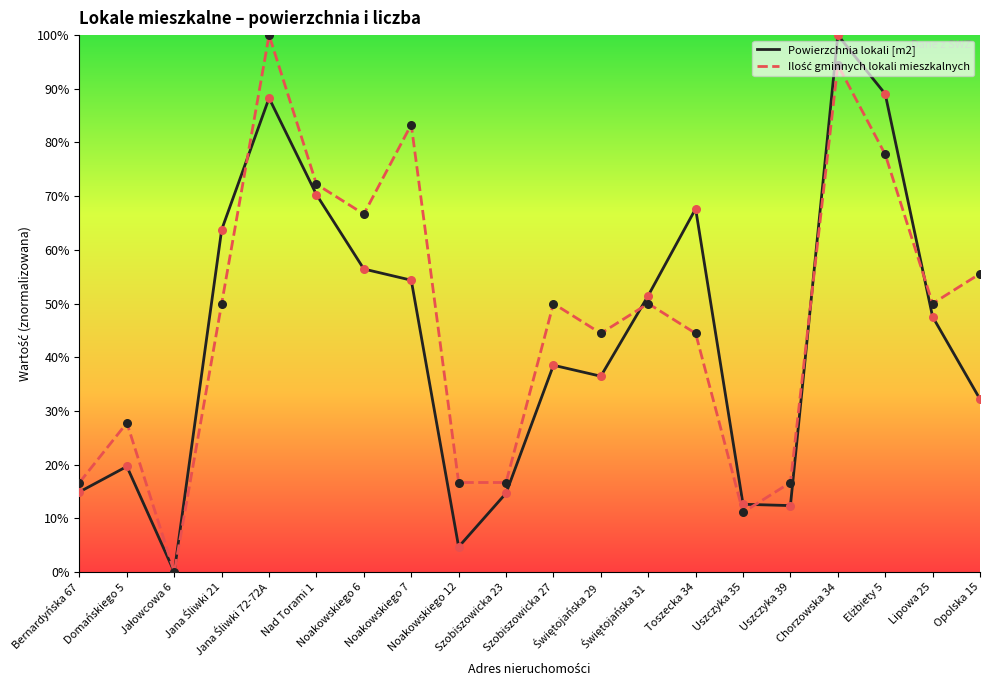

At which category is the sum across all series the highest?

Chorzowska 34